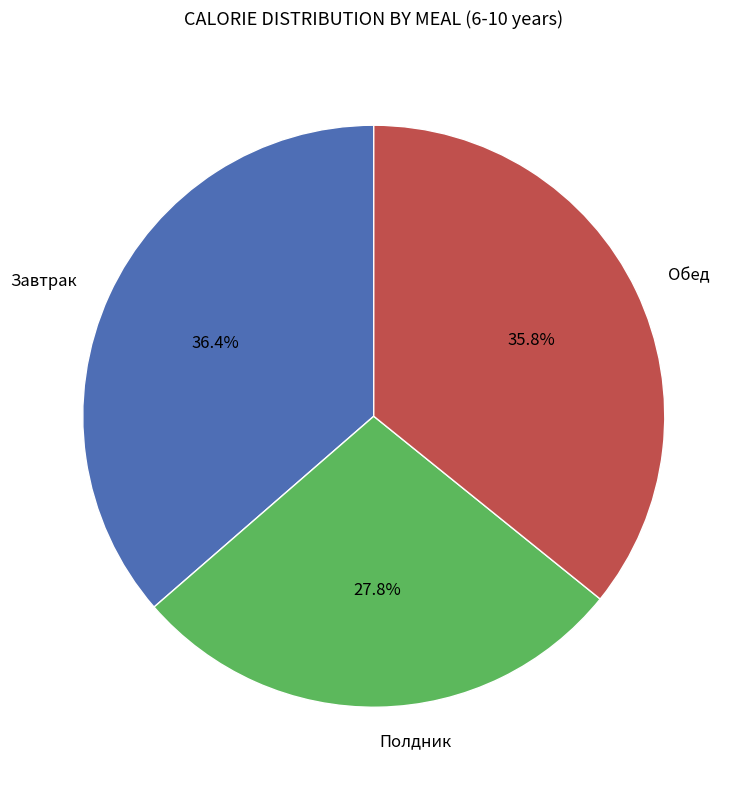

Between Завтрак and Полдник, which is larger?

Завтрак